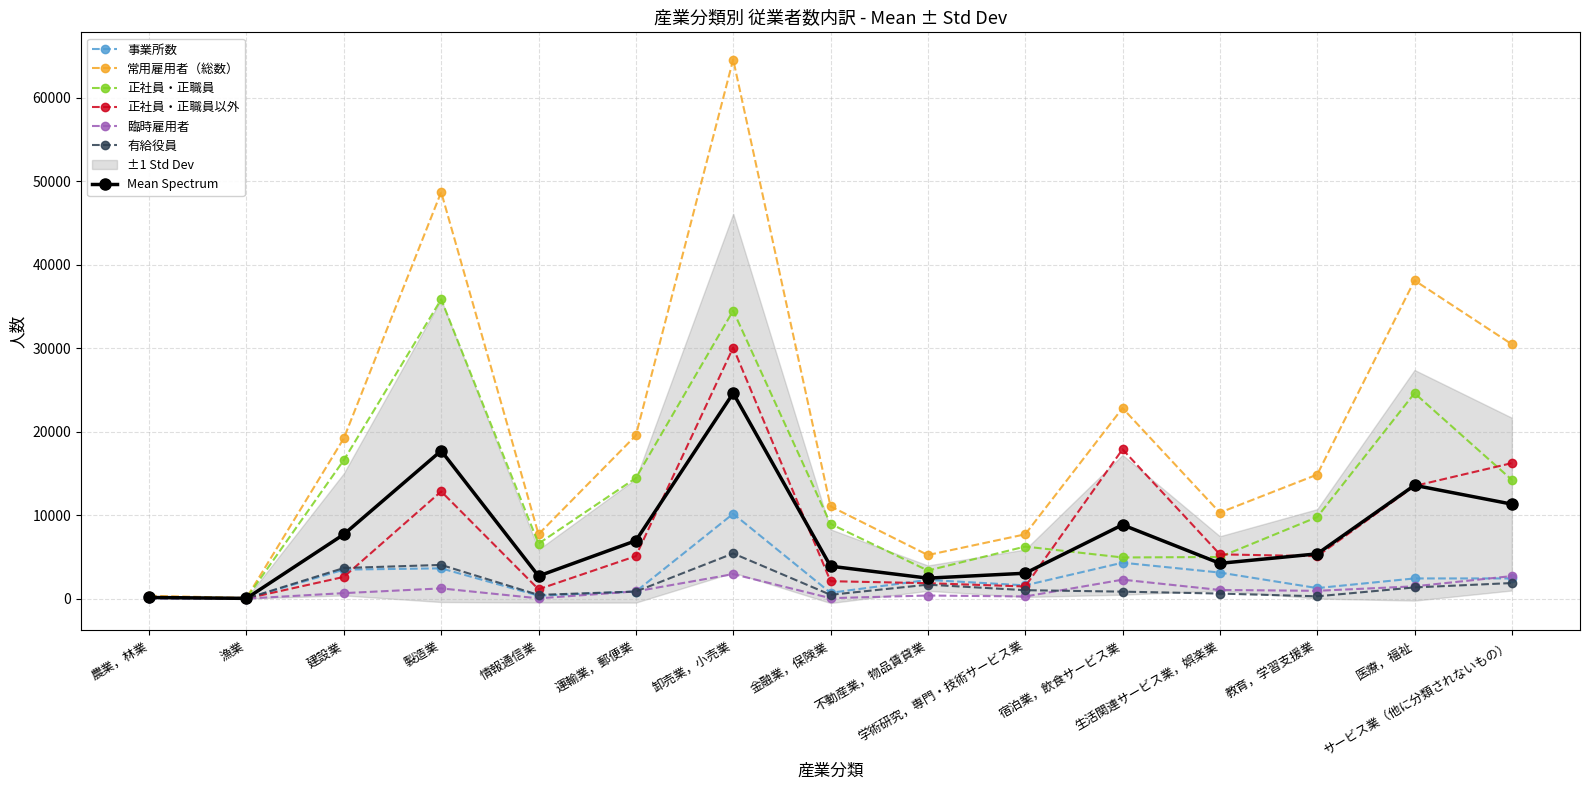

How many distinct data groups are displayed?

6